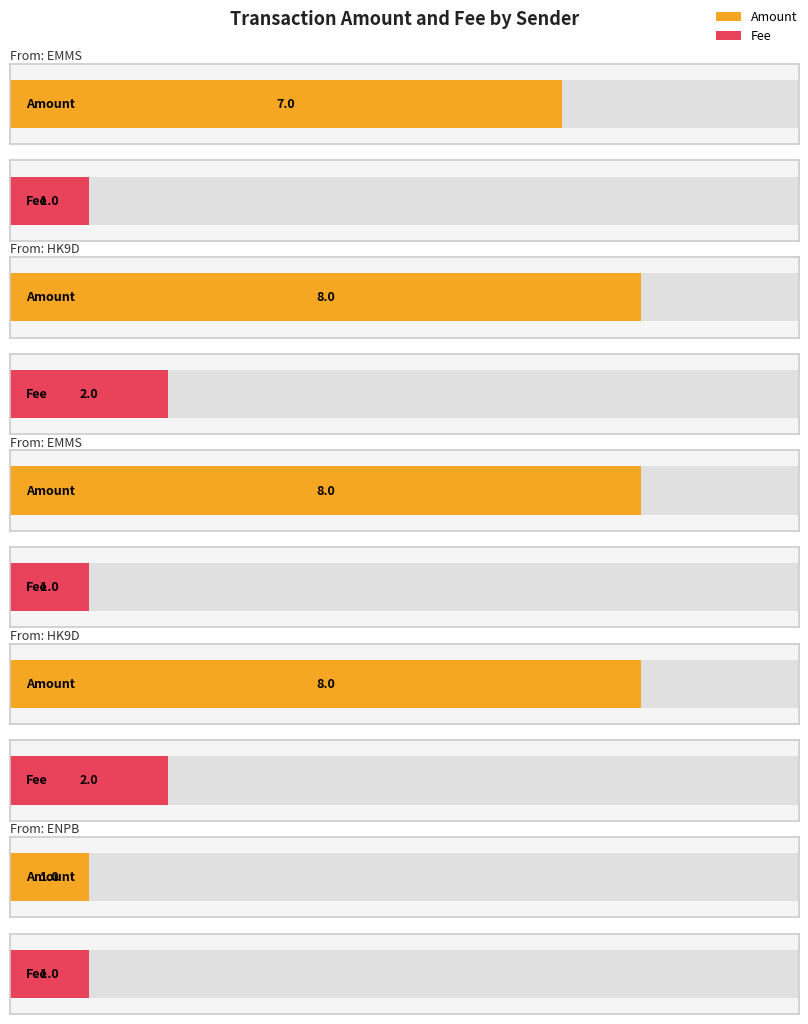

At S-HK9D-P74Q-XDEJ-D6PGM, list the series in order from smallest to largest.

Fee, Amount